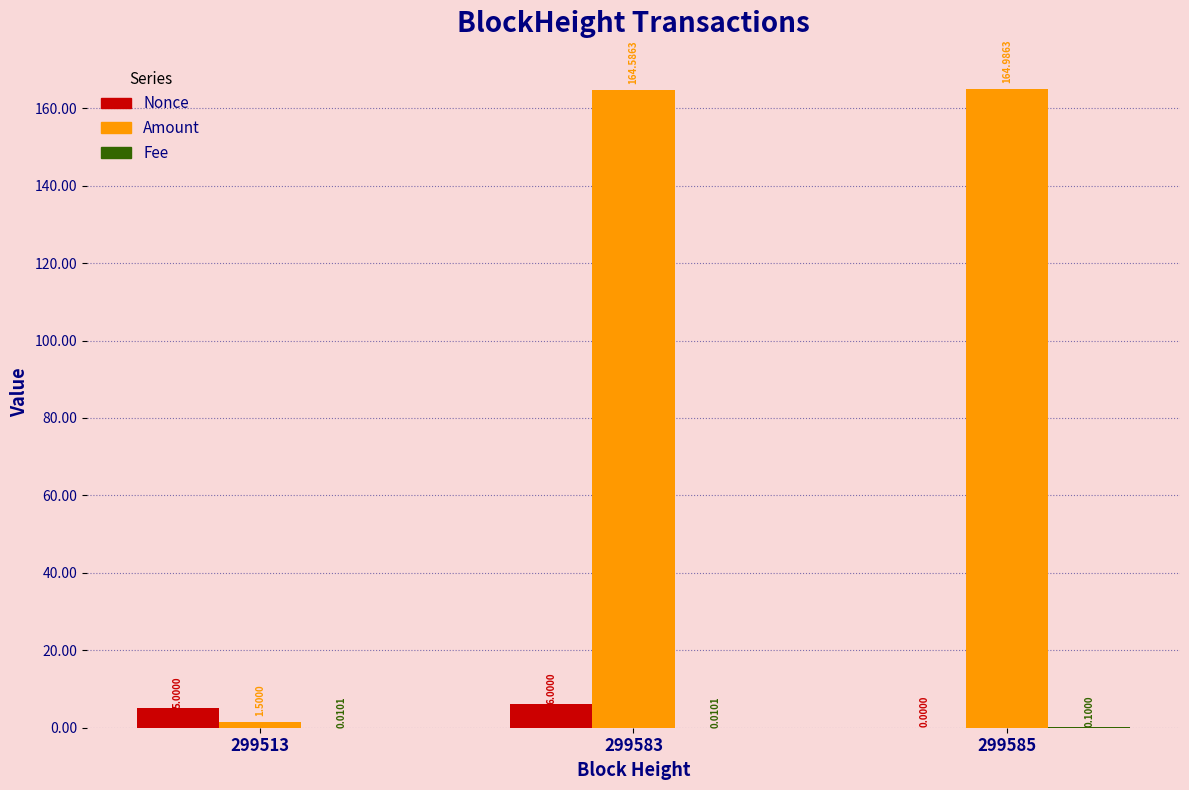

Which series has the widest spread of values?

Amount